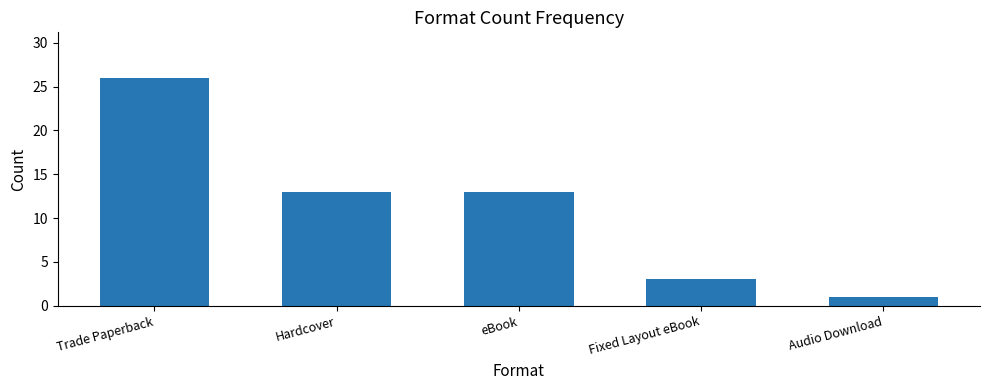

What is the value of the 1st bar from the left?

26